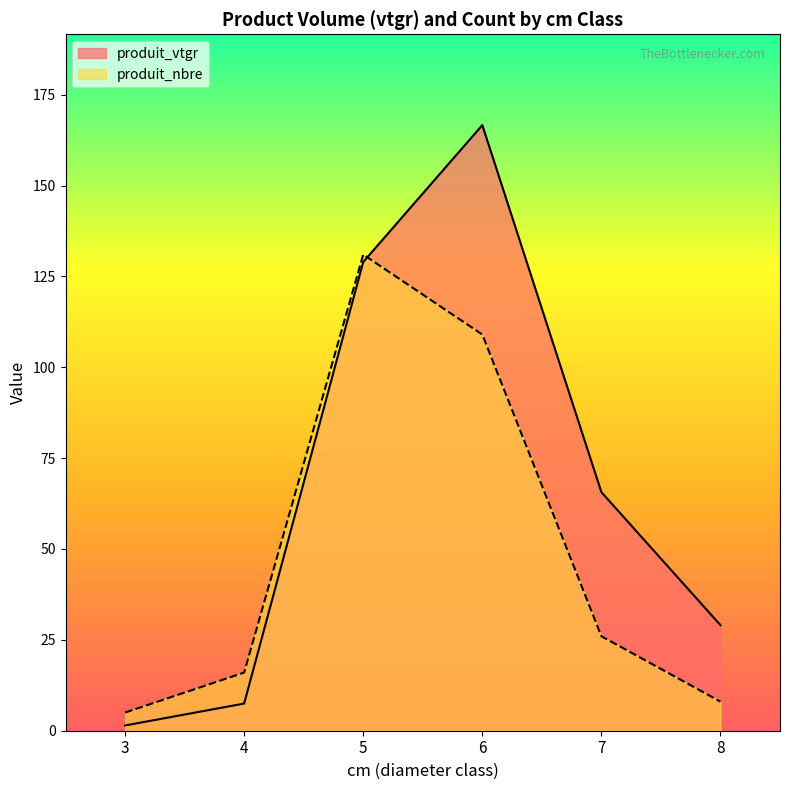

What is the difference between the maximum and minimum values in the produit_vtgr series?

165.2